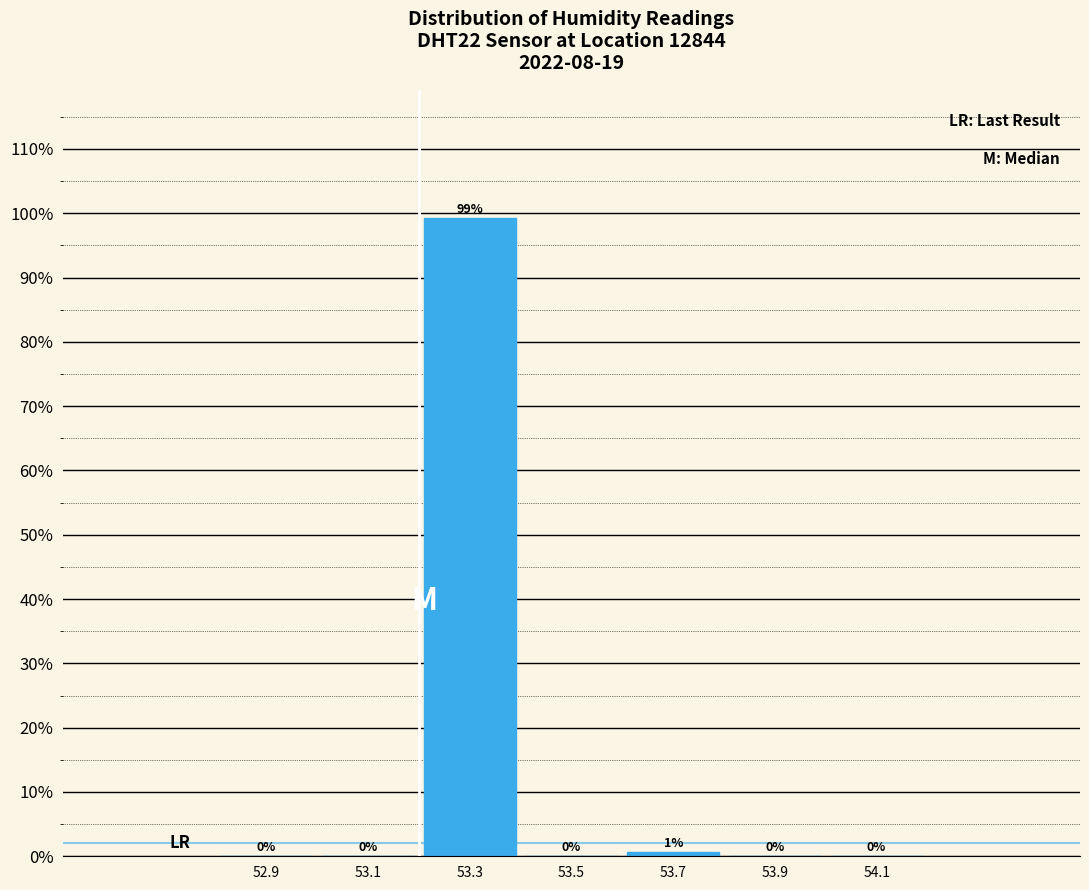

Which range on the x-axis has the tallest bar?

53.2 to 53.4